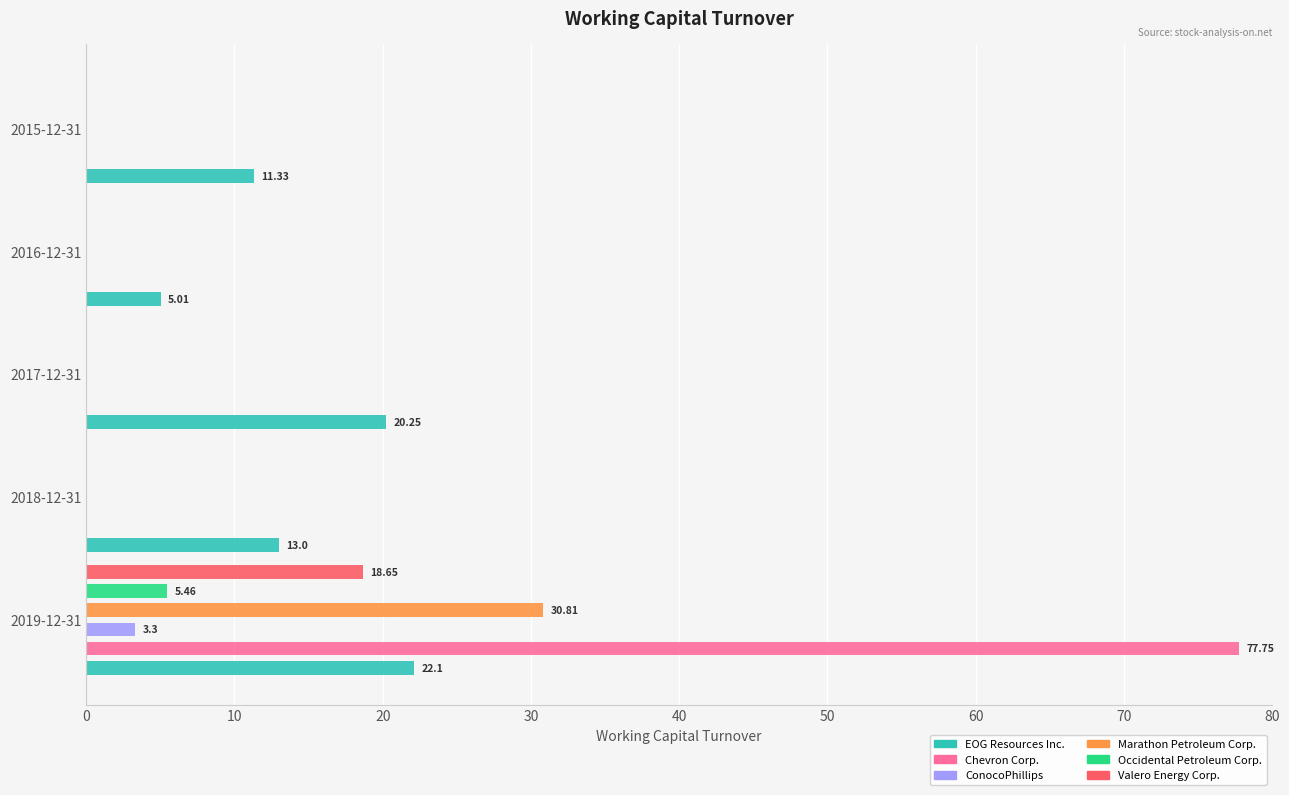

How many groups of bars are there?

5